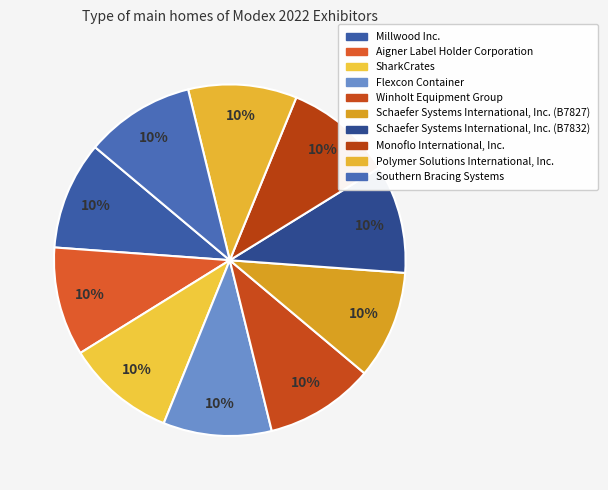

Is there a majority slice in this chart?

No